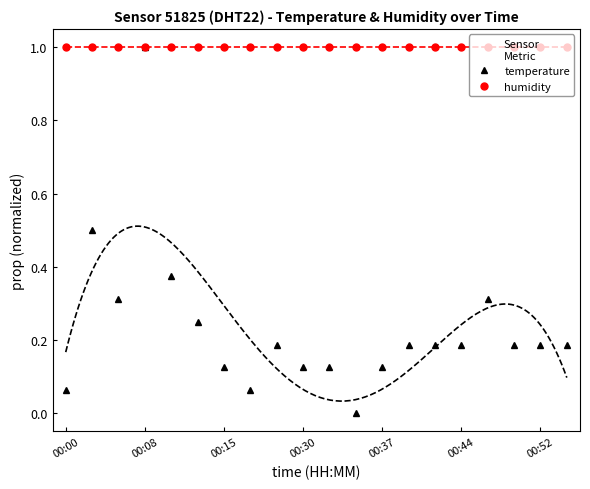

True or false: temperature has more than 0 points higher than both neighbors.

True